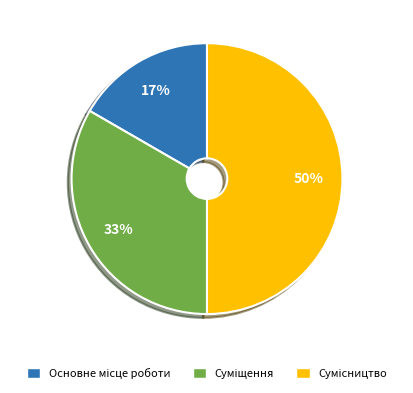

To the nearest percent, what is the average slice percentage?

33%